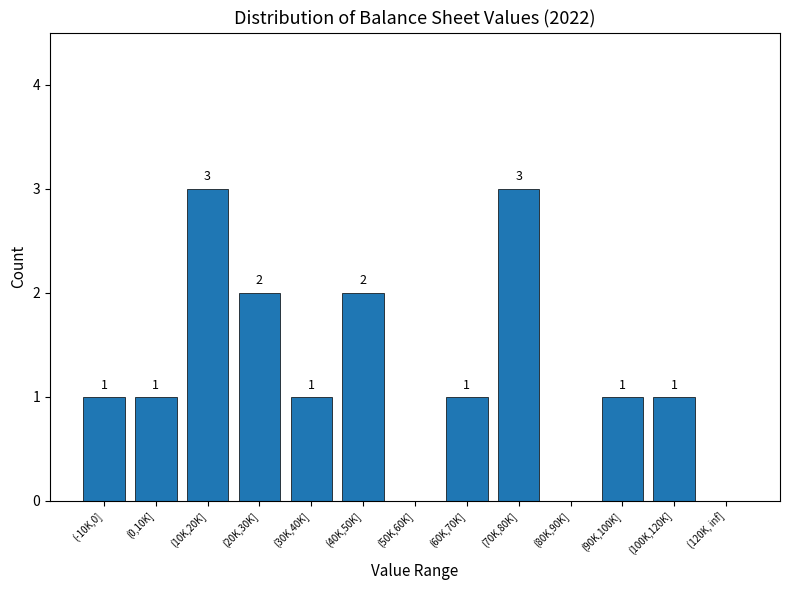

What is the sum of all values?

16